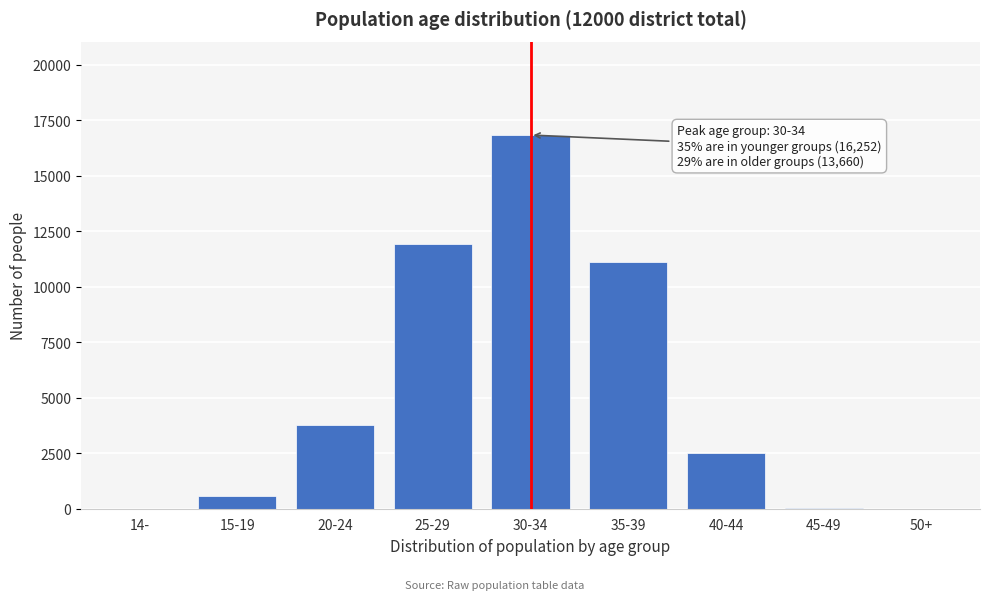

Which has a higher value, 40-44 or 20-24?

20-24